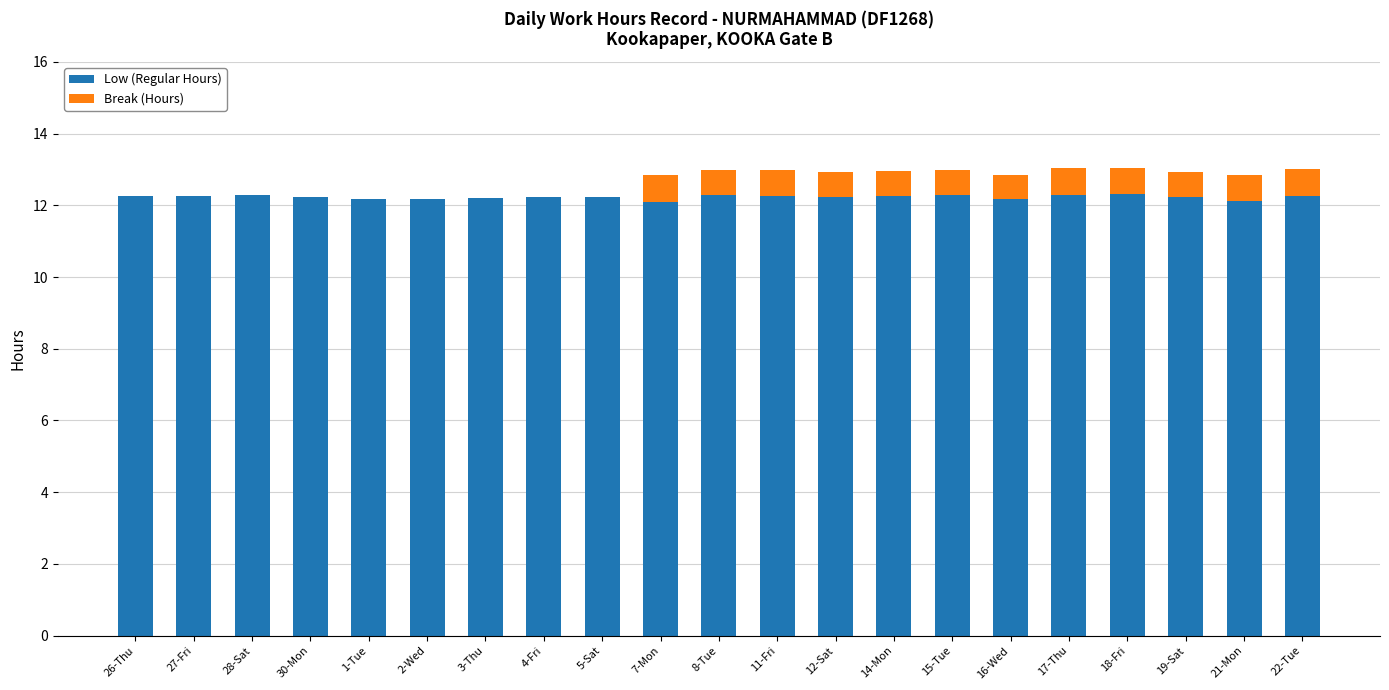

Does the chart contain stacked bars?

Yes